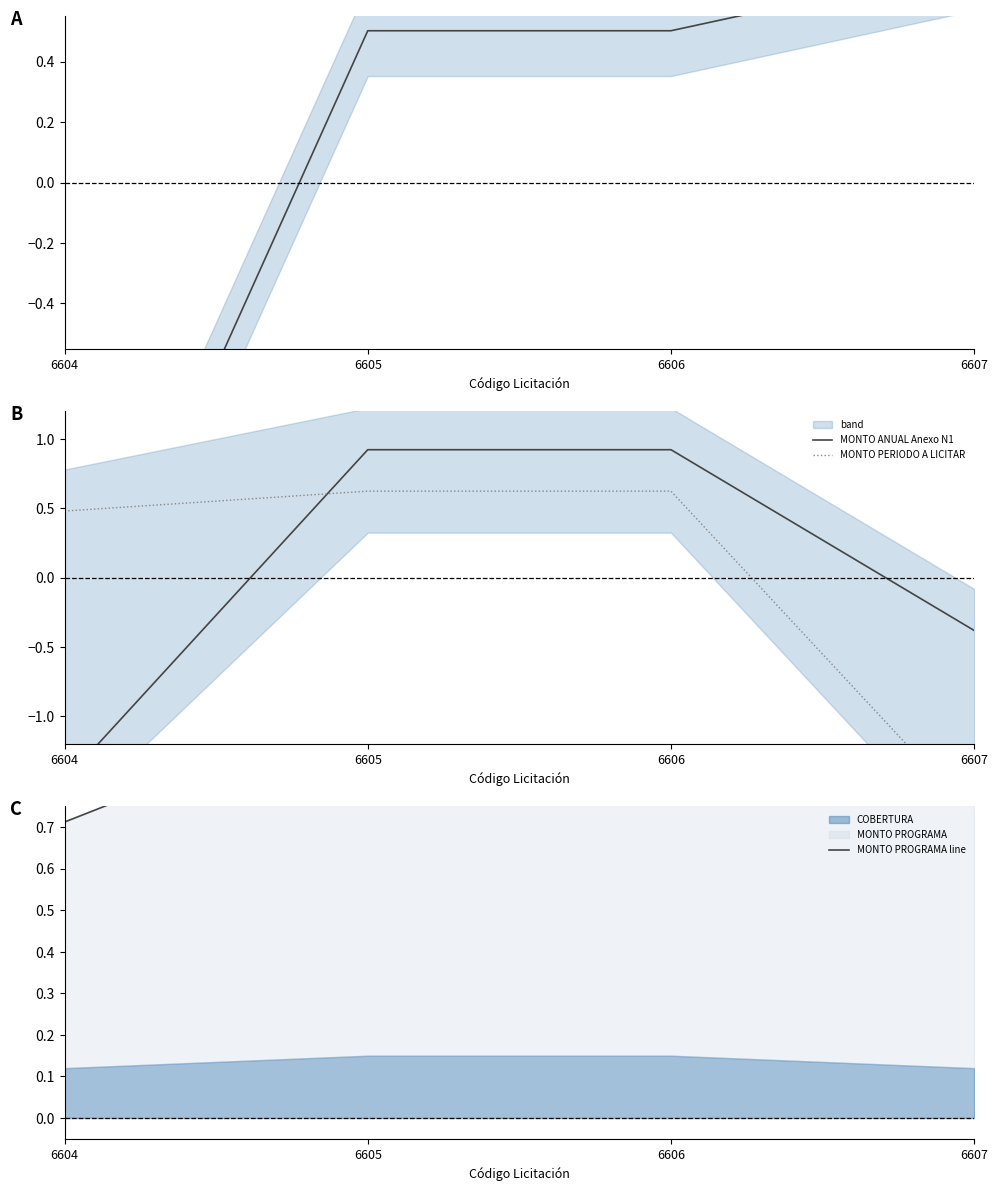

Is it true that MONTO ANUAL Anexo N1 equals 0.9 at 6605?

True